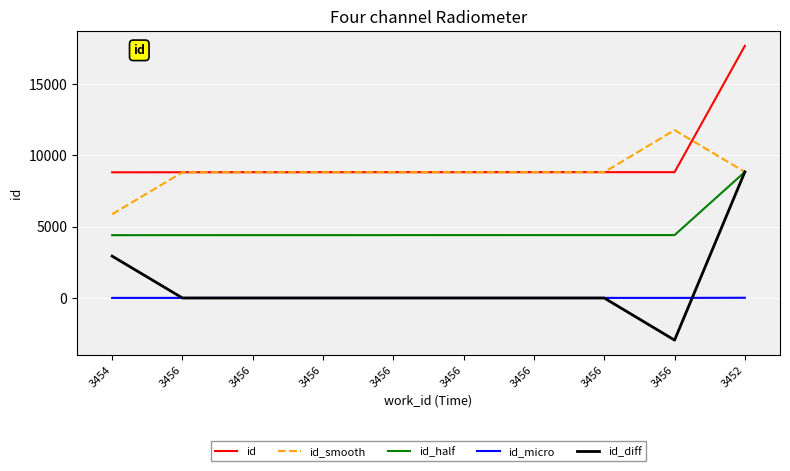

At which category does the chart reach its minimum across all series?

3456